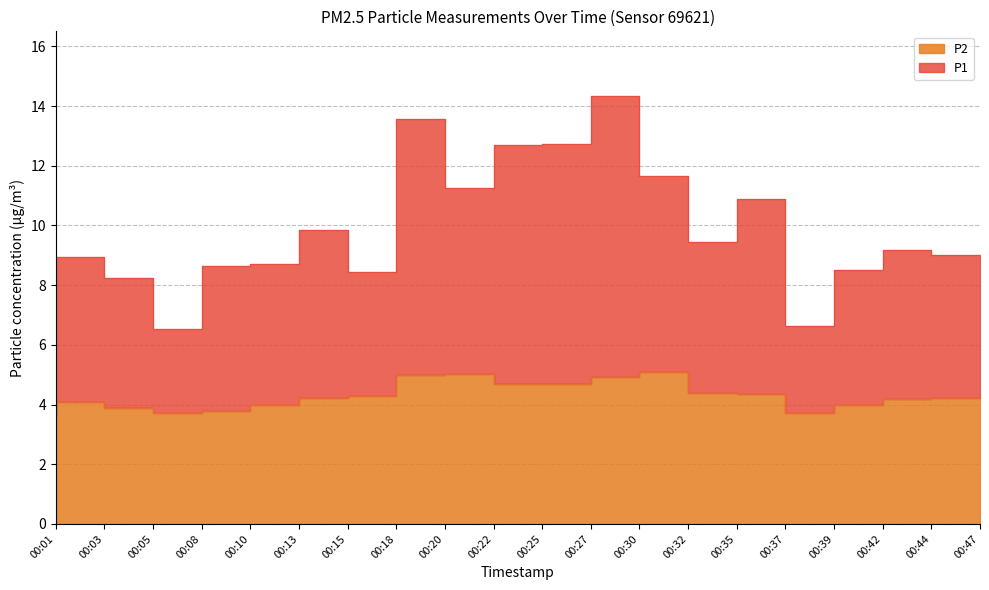

What is the average value of the P1 series?

9.9